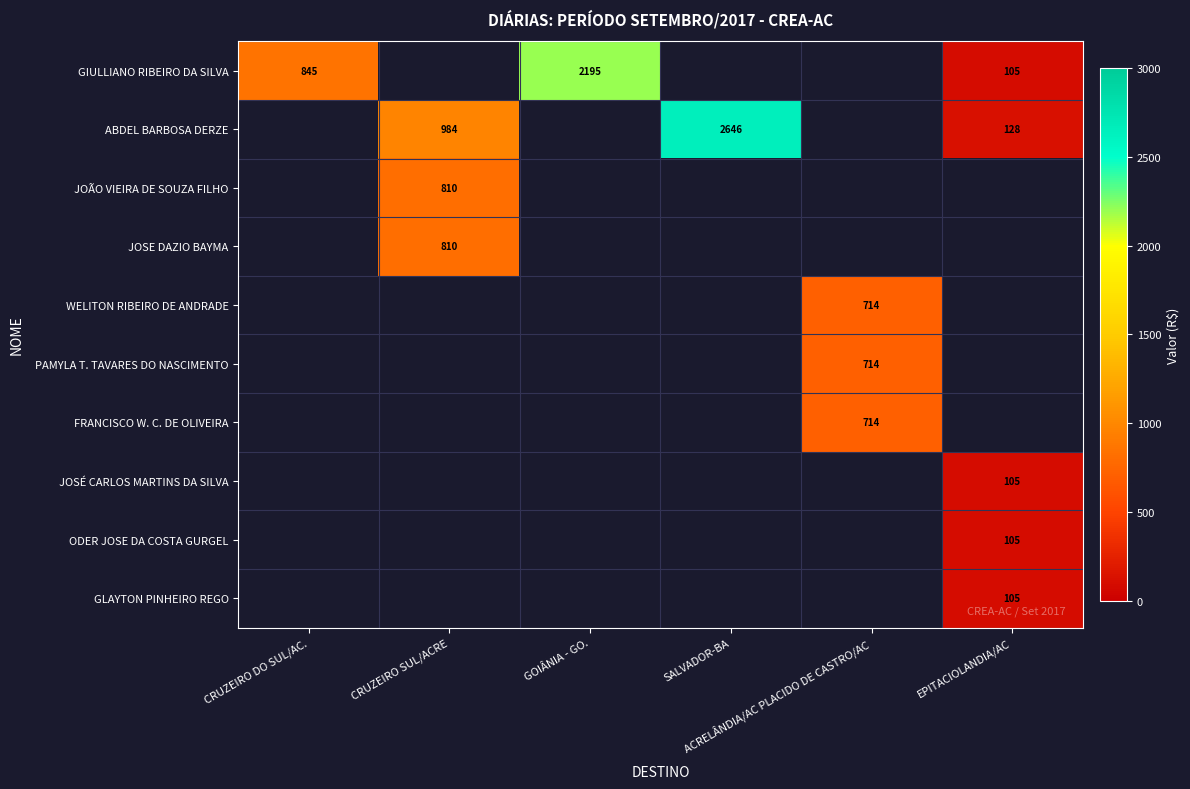

At how many categories does at least one series exceed 2365?

1